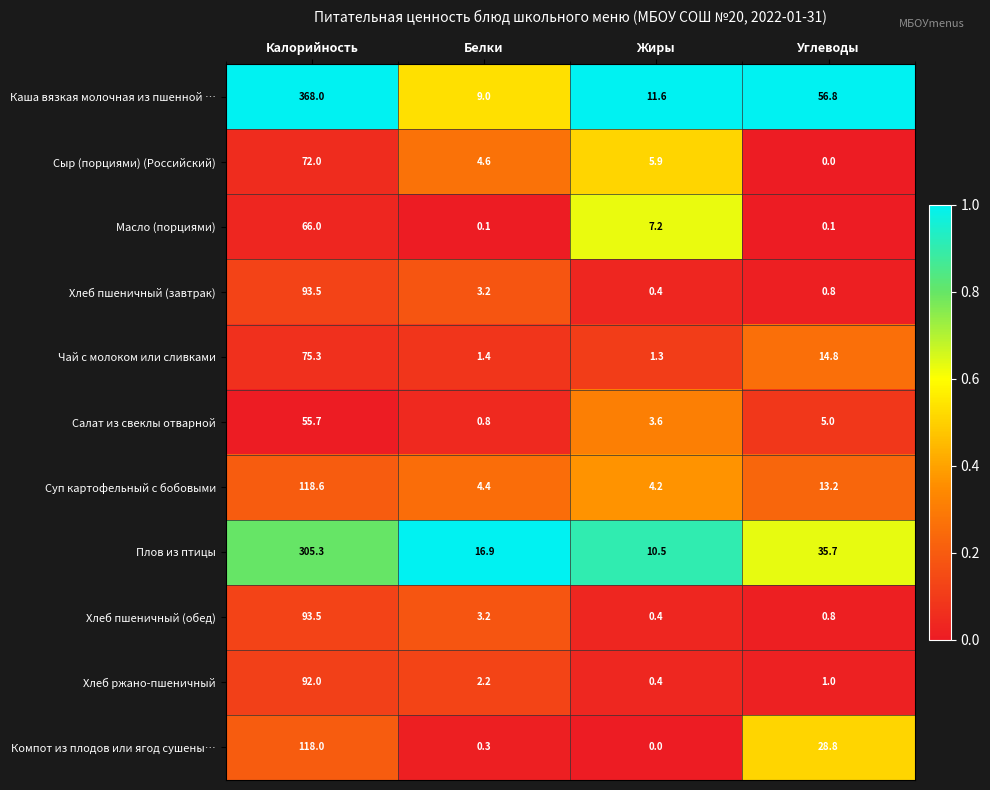

Is it true that Суп картофельный с бобовыми equals 4.4 at Белки?

True